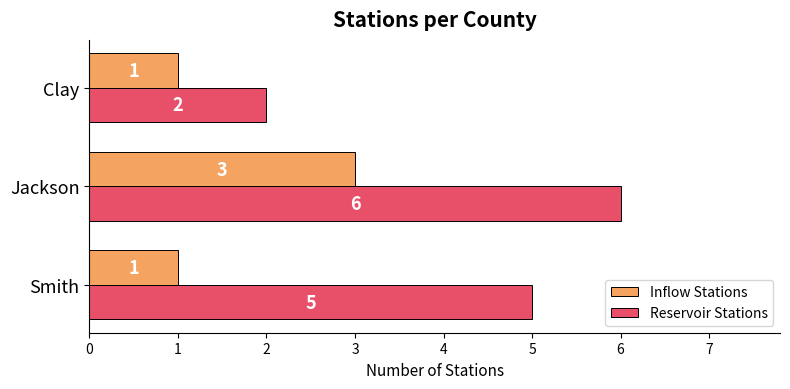

Is the value of Inflow Stations at Clay greater than the value of Reservoir Stations at Jackson?

No